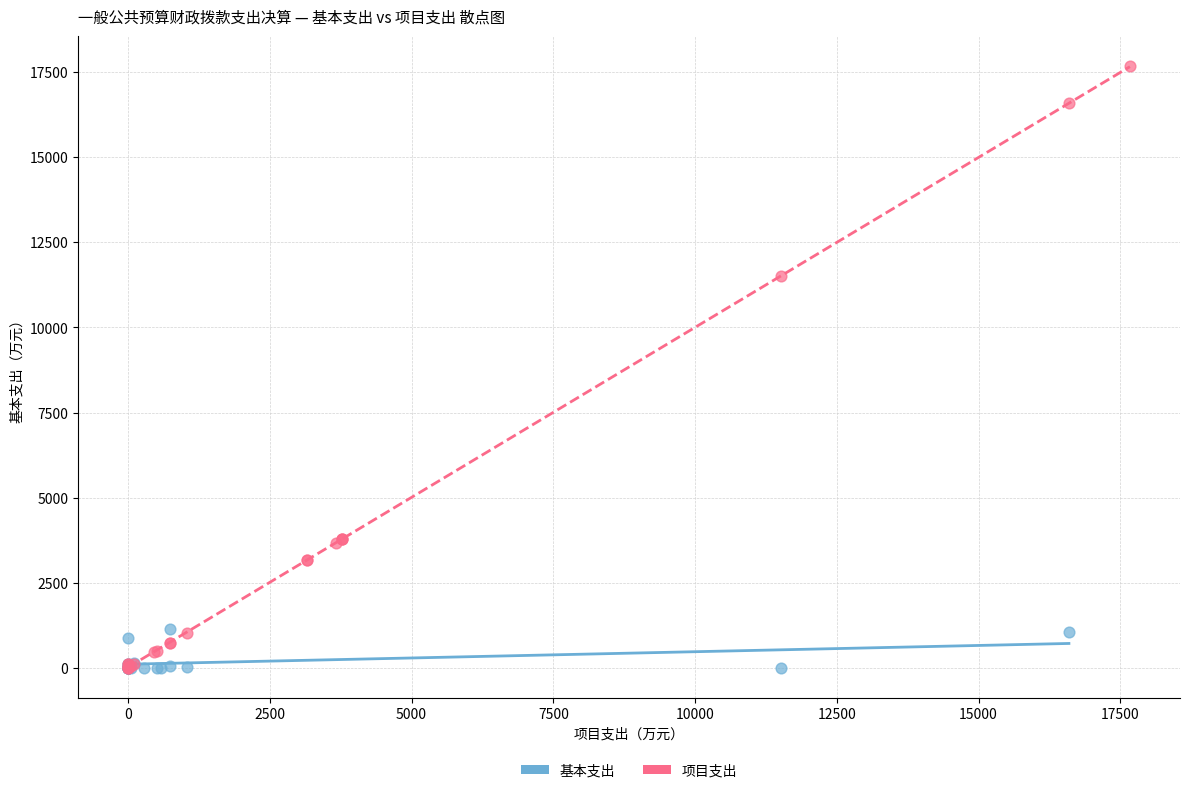

Which series reaches the maximum Y coordinate?

项目支出